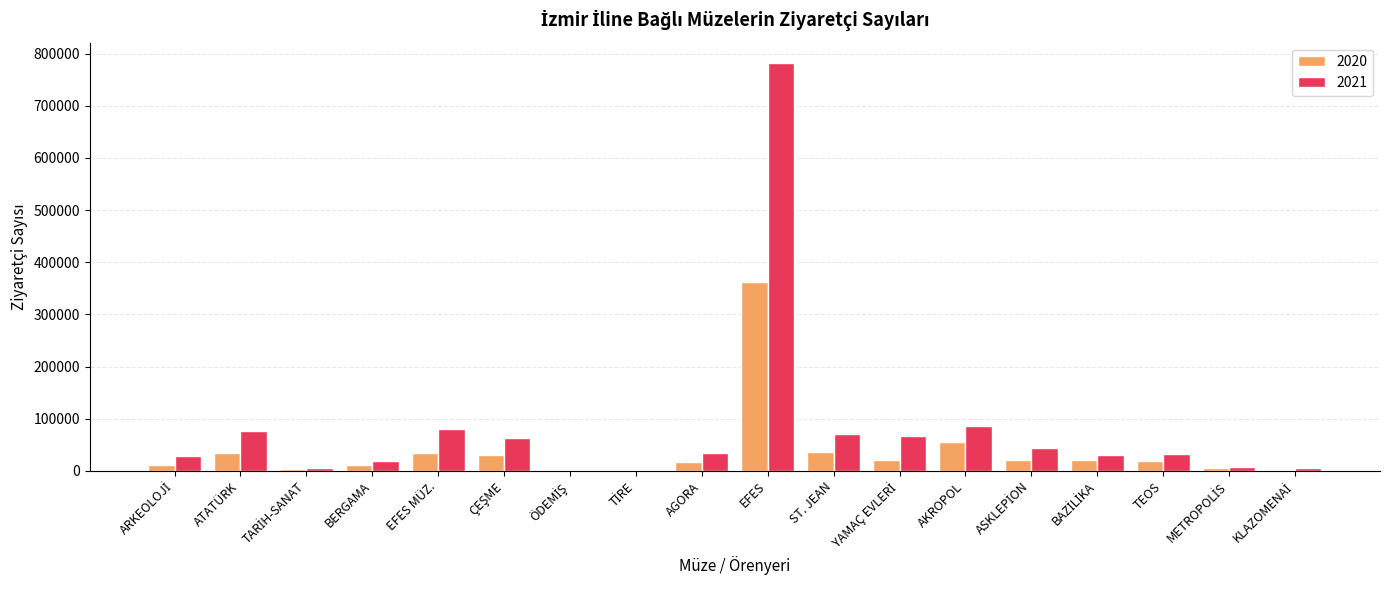

At which category is the sum across all series the highest?

EFES